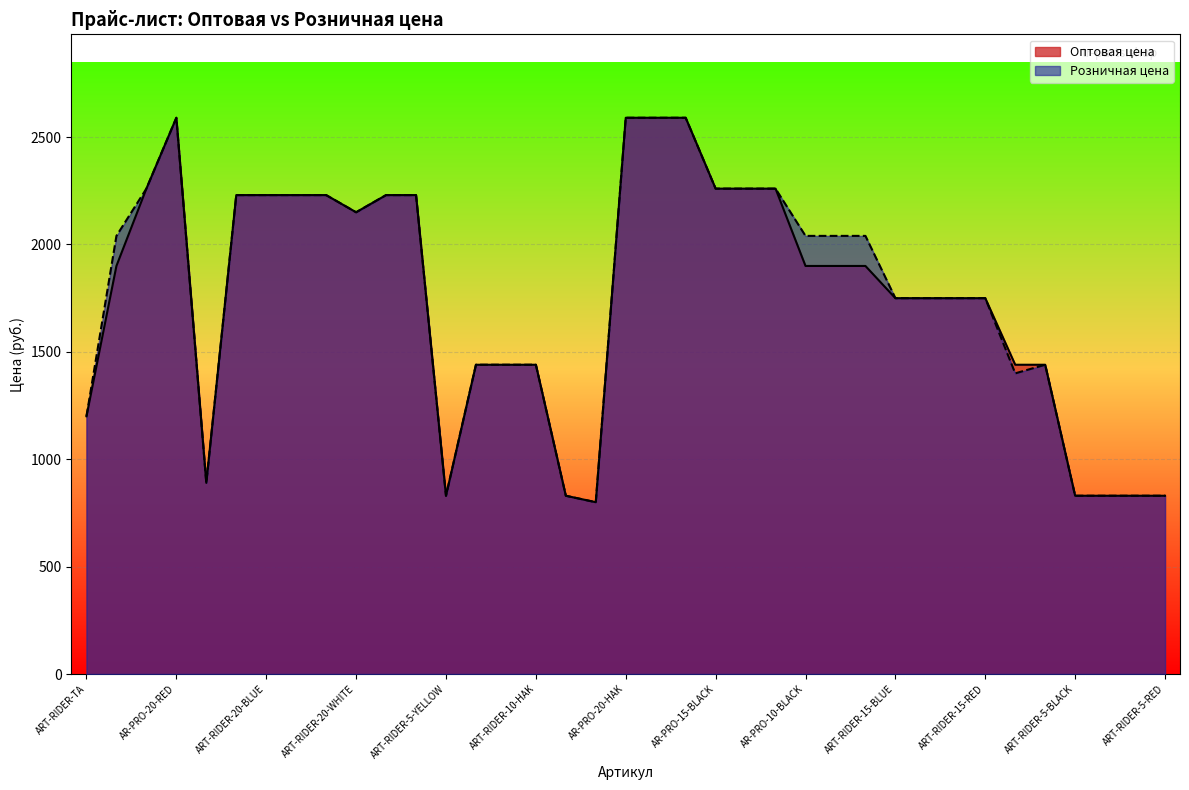

At which category does Розничная цена reach its first local valley?

ART-RIDER TA